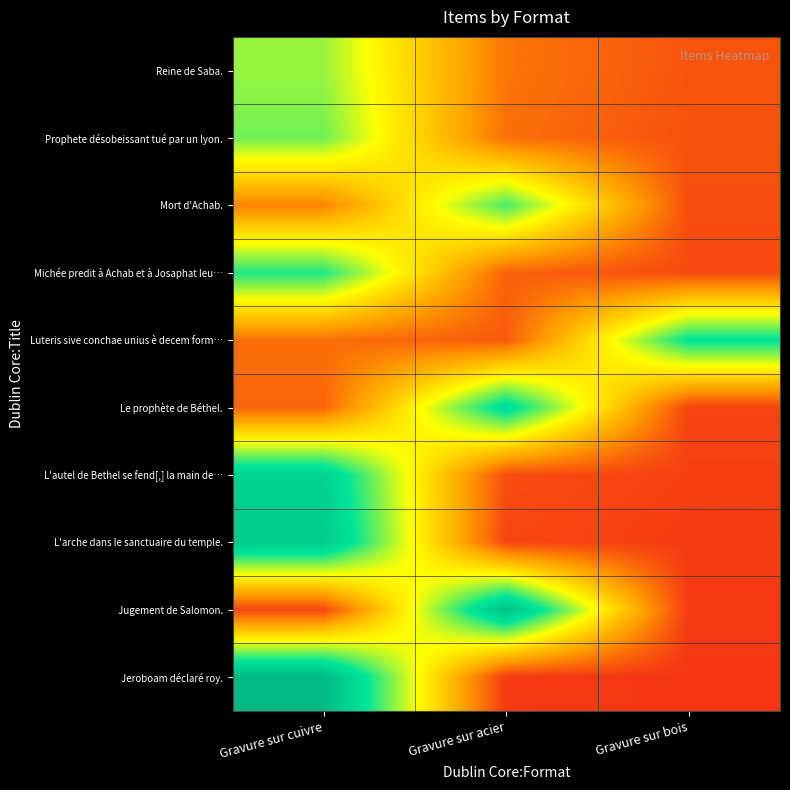

At how many categories does at least one series exceed 0?

3